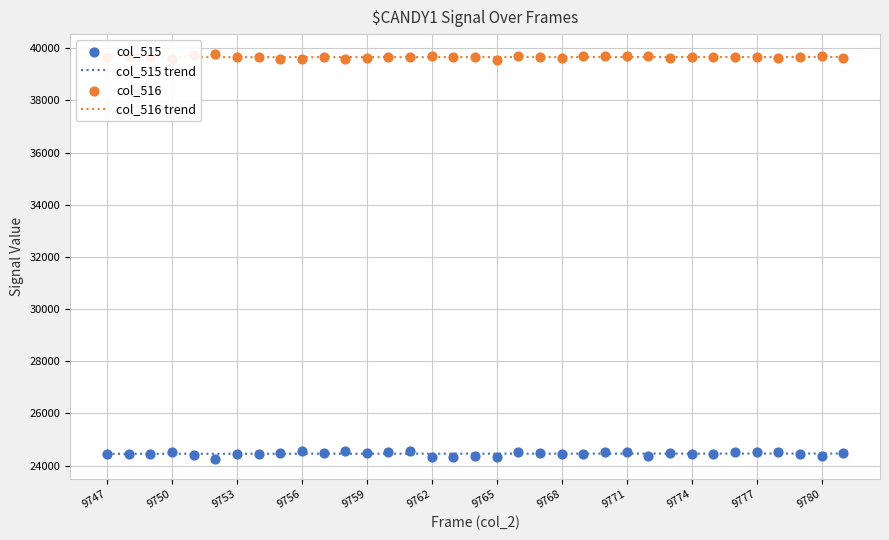

What are all the series names shown in the legend?

col_515, col_516